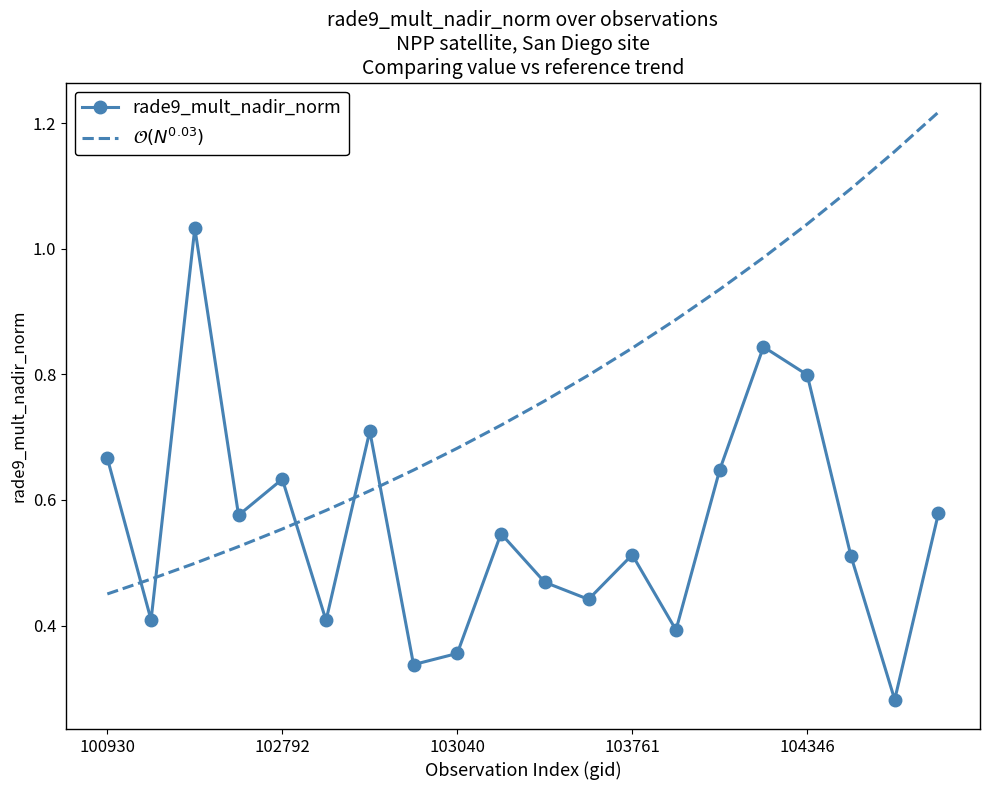

True or false: rade9_mult_nadir_norm has a value of 0.7 at 103761.

False